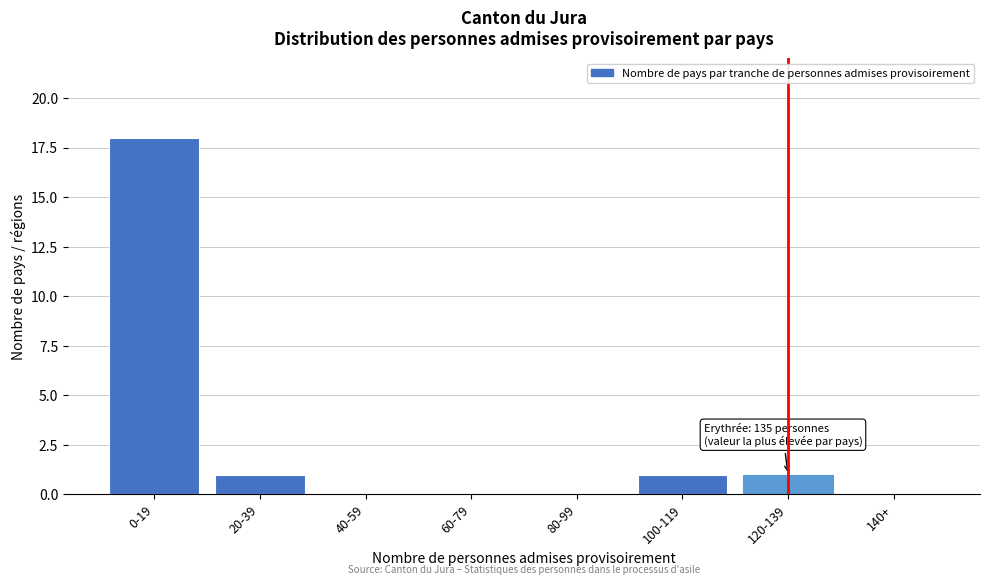

Reading left to right, transcribe all the data shown in this chart.

0-19=18	20-39=1	40-59=0	60-79=0	80-99=0	100-119=1	120-139=1	140+=0